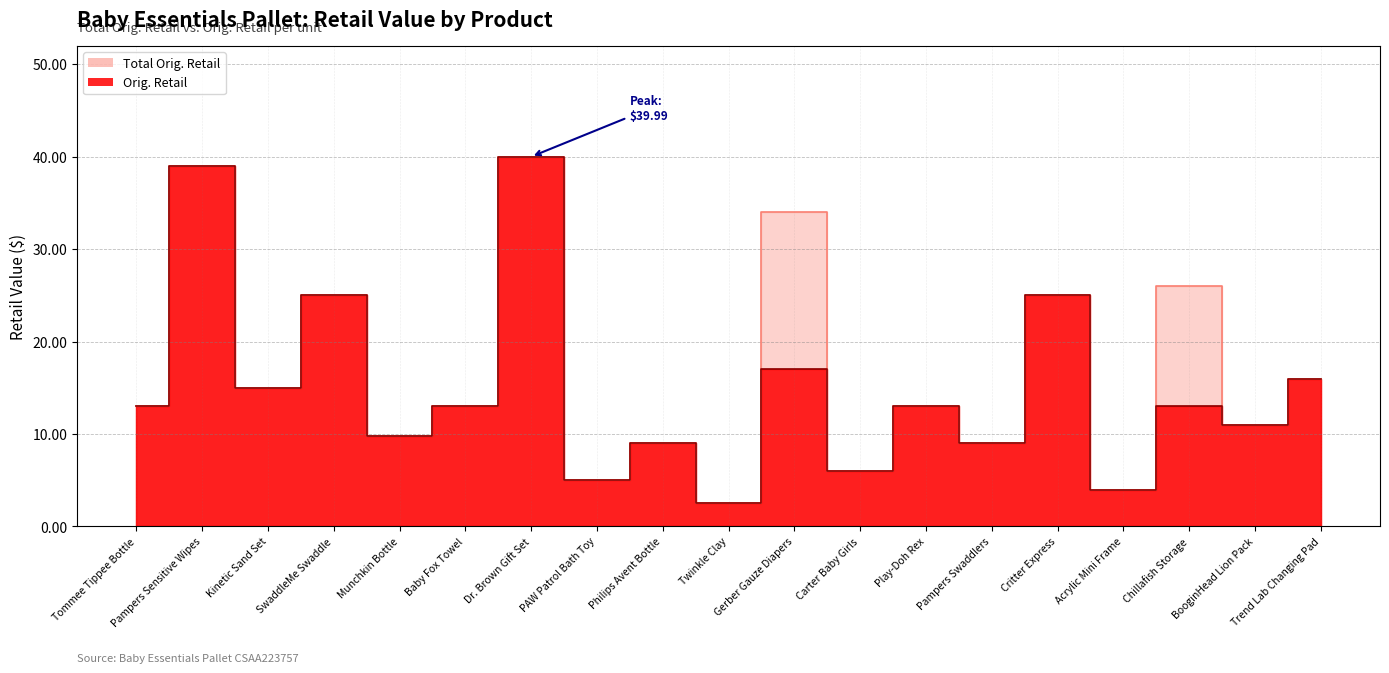

What is the difference between the maximum and minimum values in the Orig. Retail series?

37.5